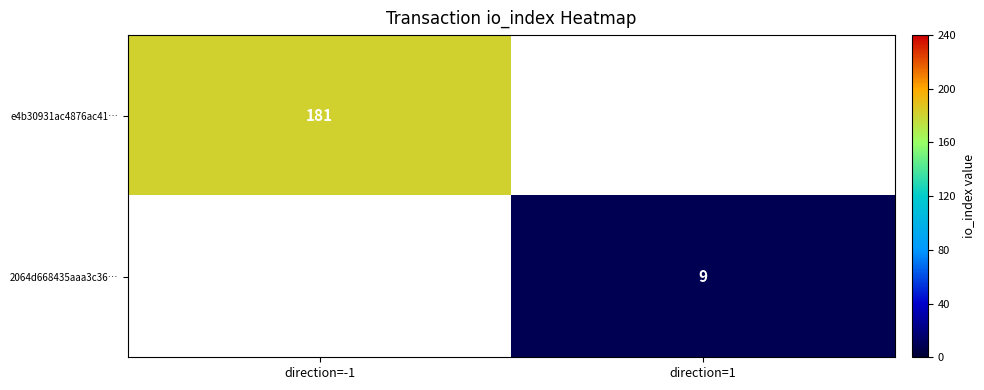

The e4b30931ac4876ac41… series shows 289 at direction=-1. True or false?

False